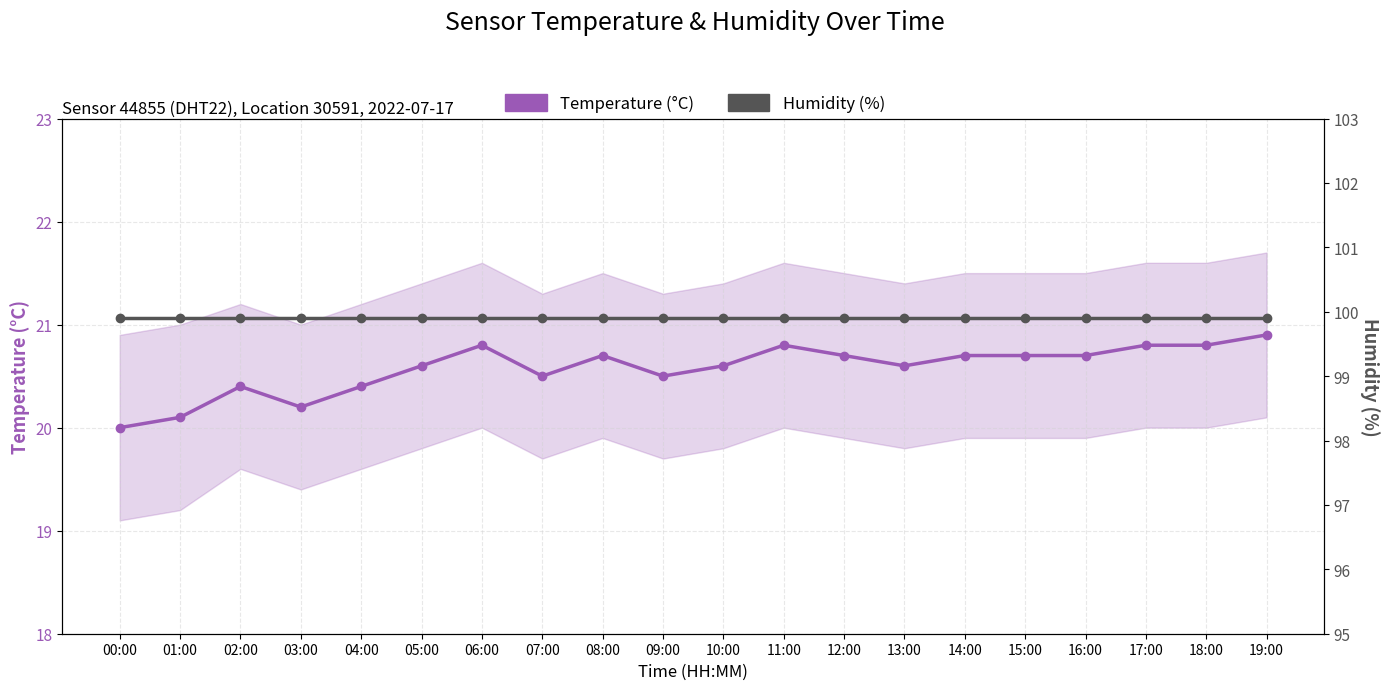

Which series changed the most between 00:00 and 13:00?

Temperature (°C)